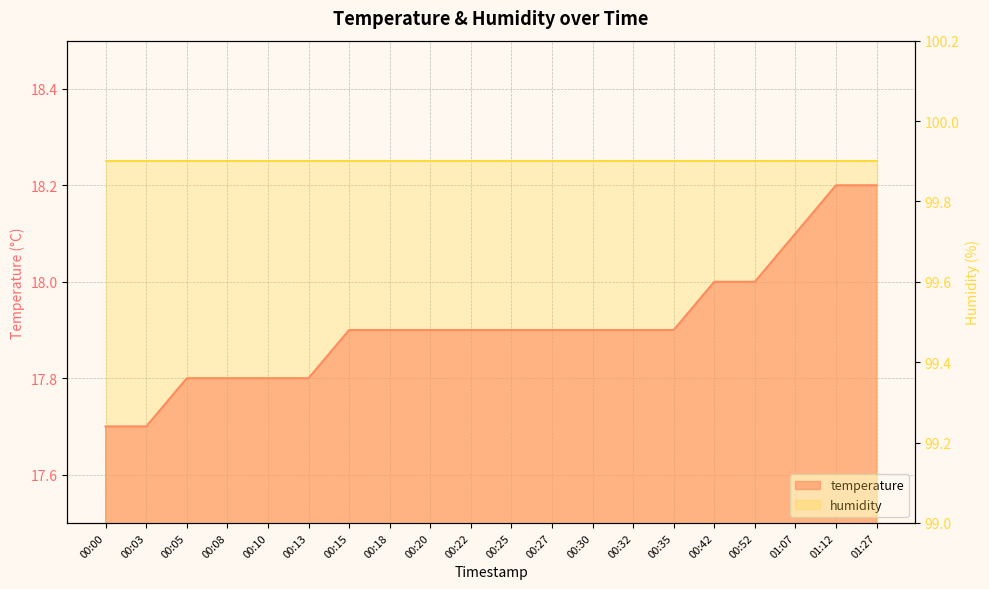

What is the ratio of the value at 00:22 to the value at 00:15?

1.0